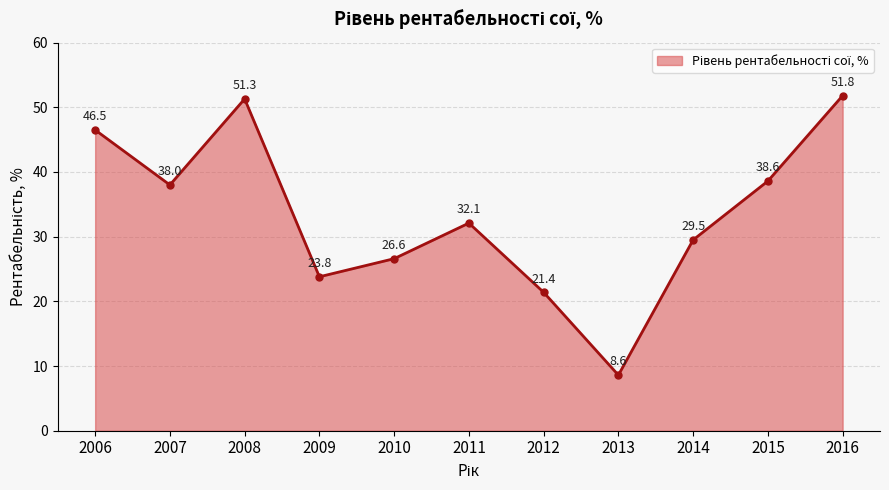

Does the chart display data point markers on the line(s)?

Yes